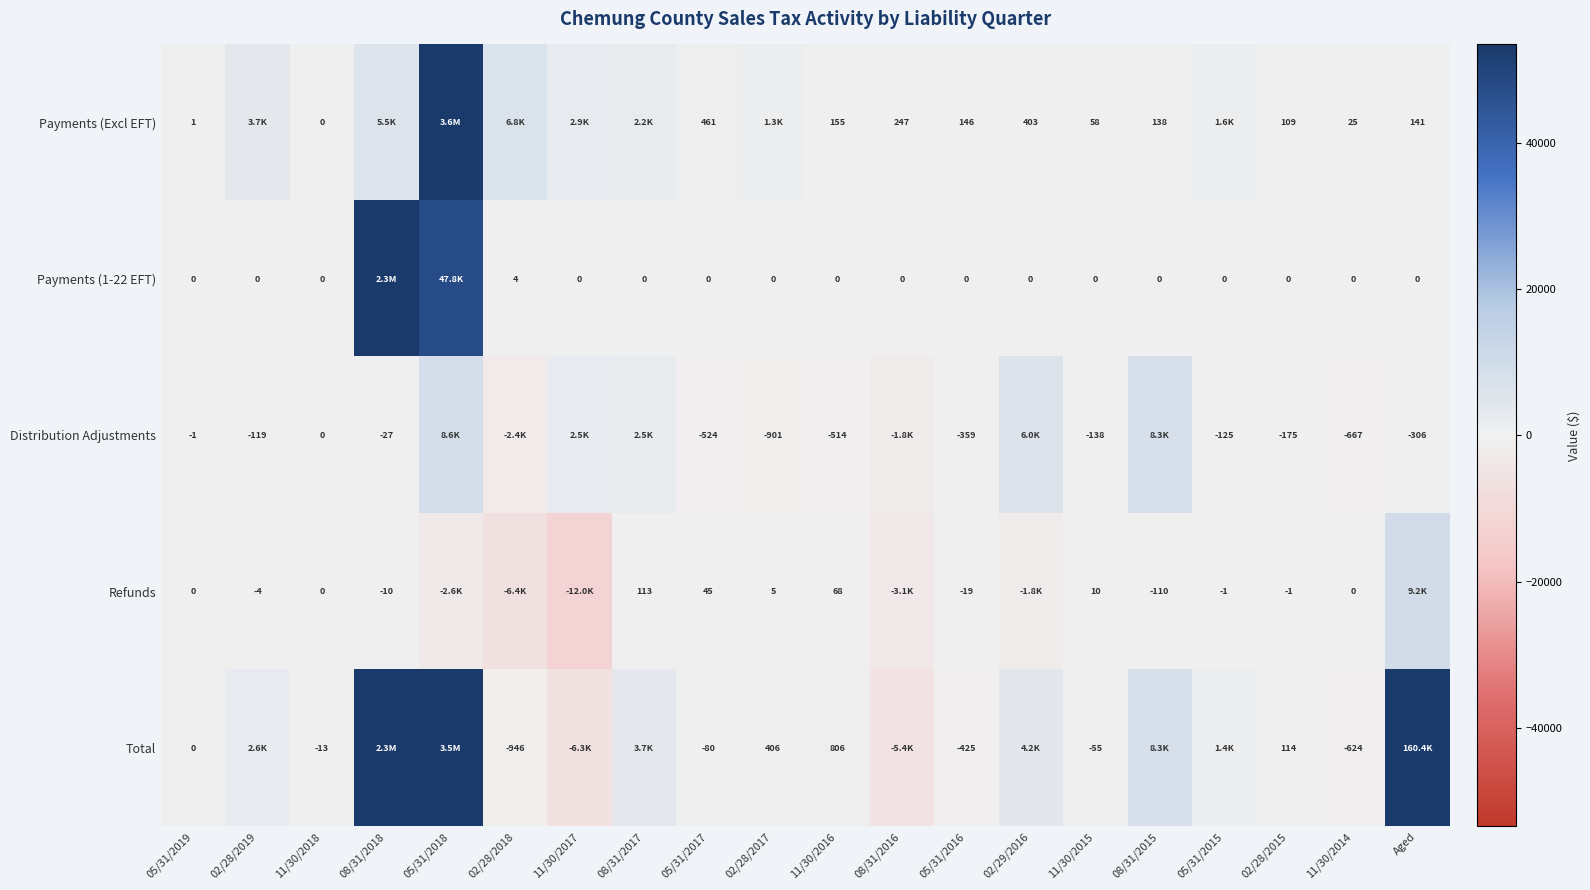

At which category is the sum across all series the highest?

05/31/2018